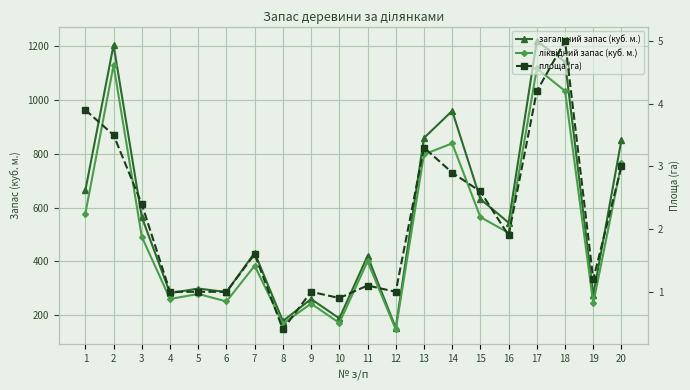

True or false: площа (га) and ліквідний запас (куб. м.) intersect in this chart.

False